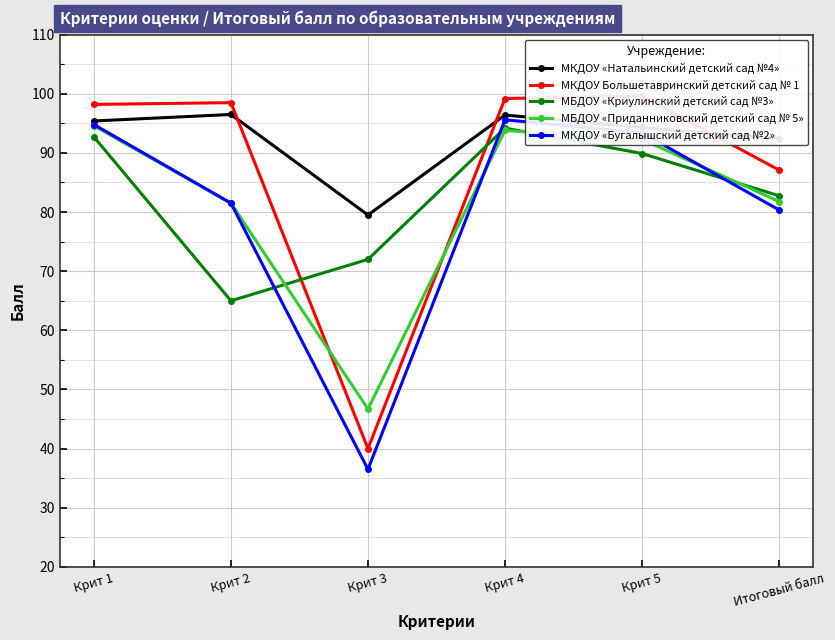

What is the difference between the highest and lowest values at Итоговый балл?

12.1